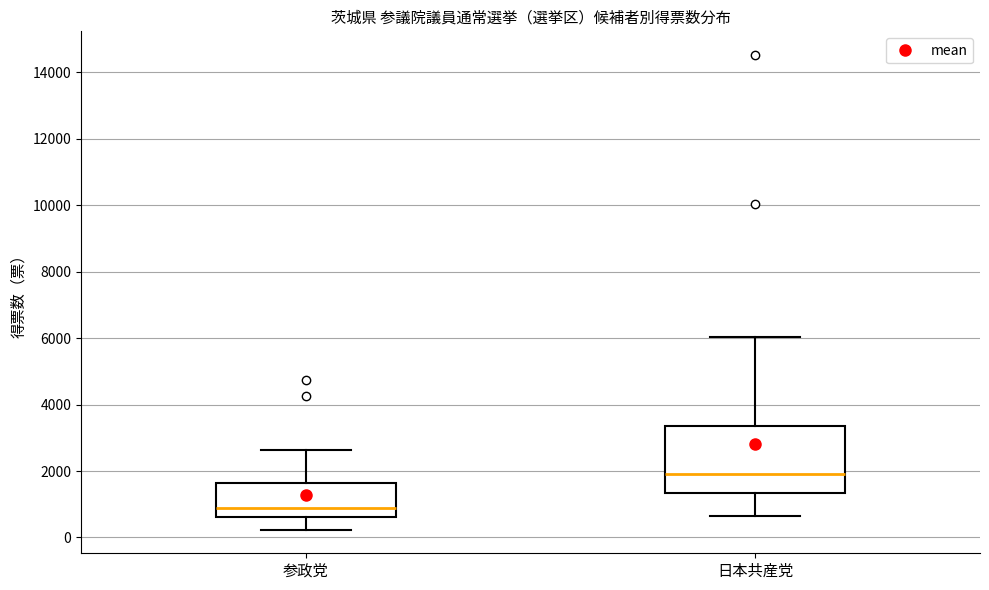

Reading left to right, transcribe this box plot: for each box, give where its median line is, the range the box spans, and where its two whiskers end, as read against the y-axis. The values are not printed on the chart, so give them approximately, as read against the axis.

参政党: median 1000, box 600 to 1600, whiskers 200 to 2600
日本共産党: median 2000, box 1400 to 3400, whiskers 600 to 6000